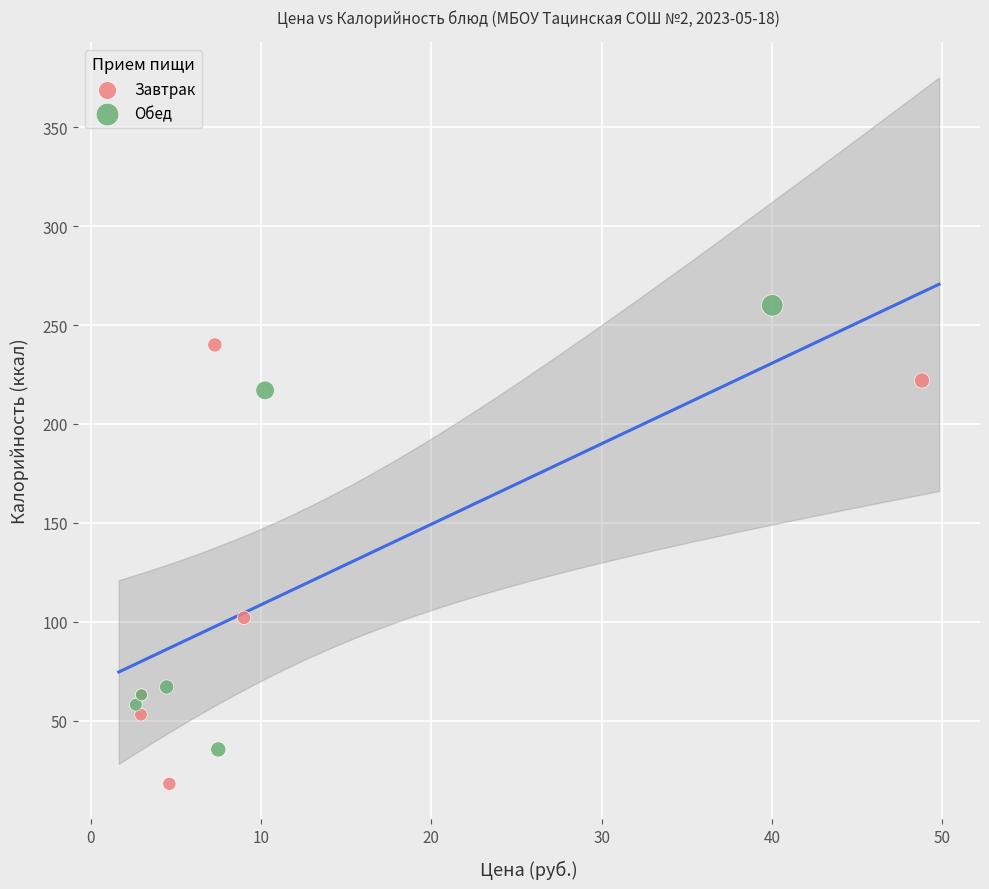

Which series contains the lowest Y value?

Завтрак